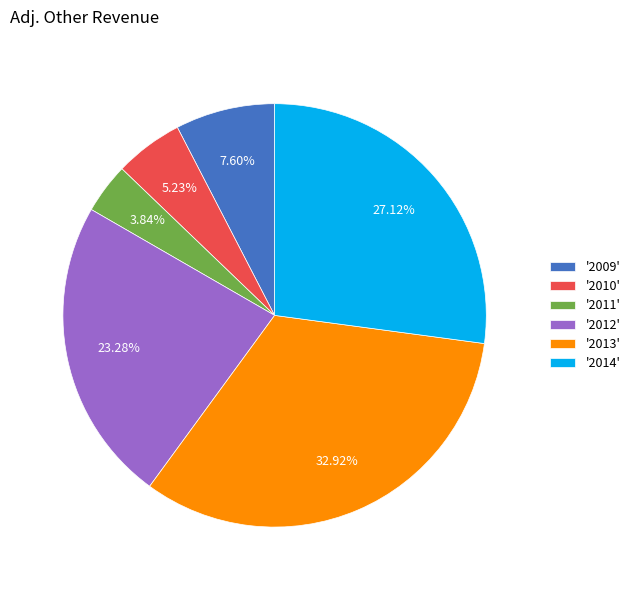

To the nearest percent, what is the difference between the largest and smallest slice percentages?

29%